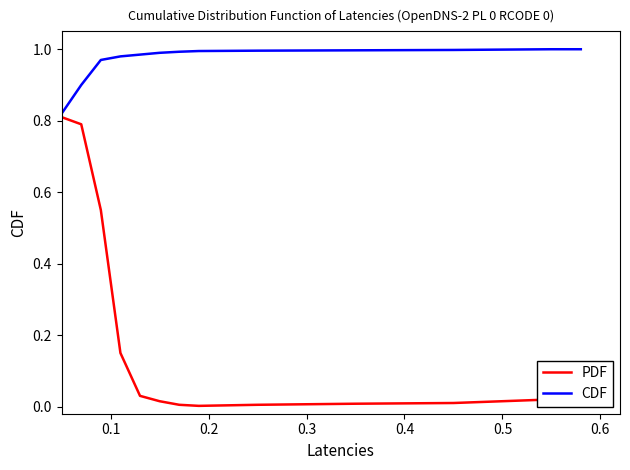

Rank the series by their average value, from highest to lowest.

CDF, PDF